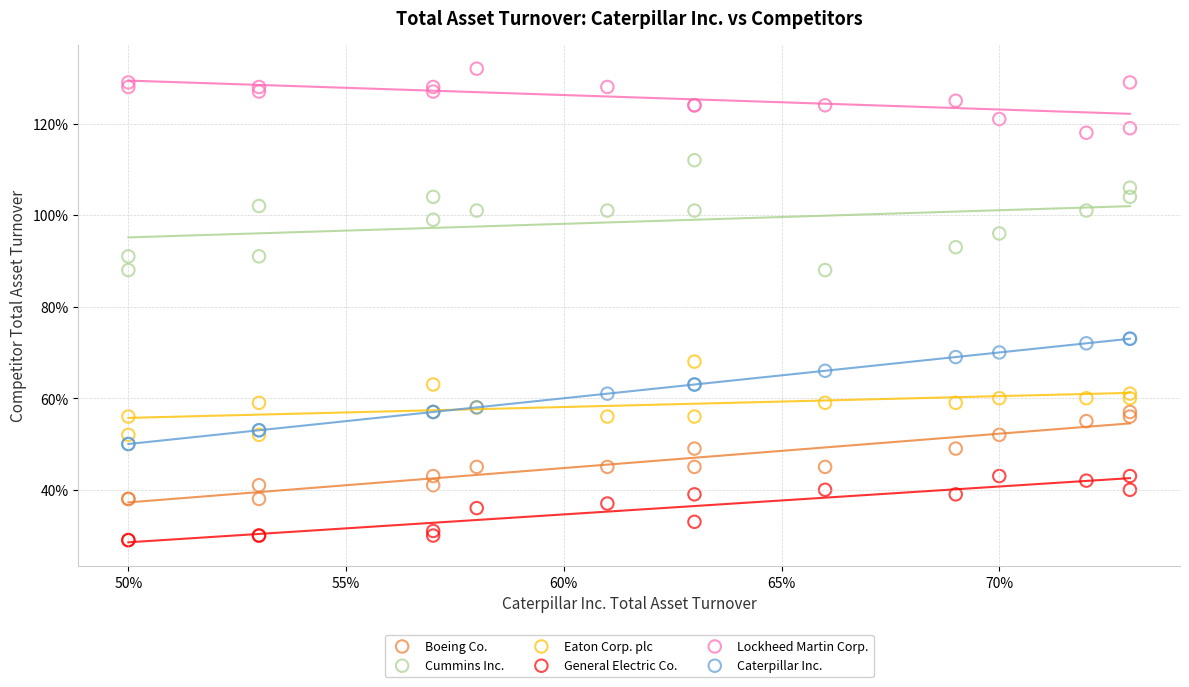

What are all the series names shown in the legend?

Boeing Co., Cummins Inc., Eaton Corp. plc, General Electric Co., Lockheed Martin Corp., Caterpillar Inc.